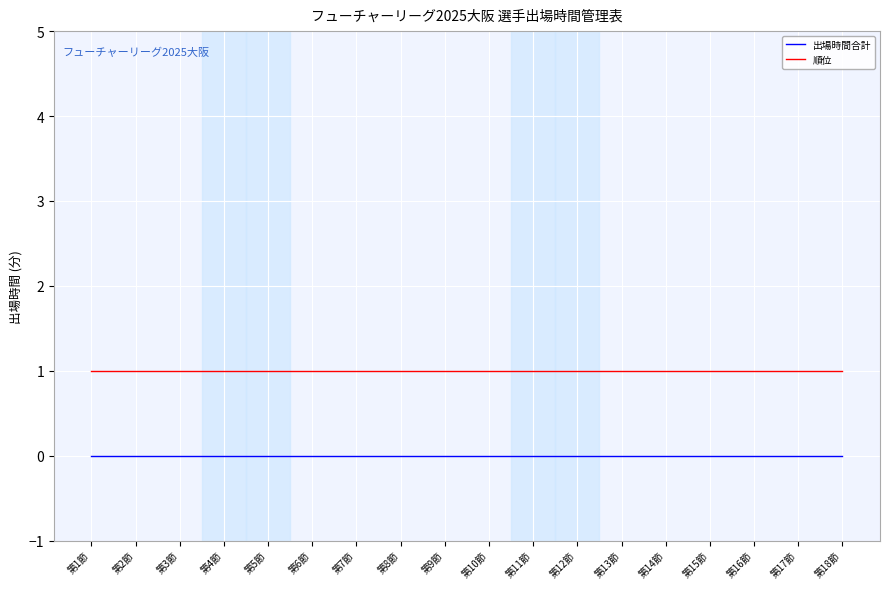

What are all the series names shown in the legend?

出場時間合計, 順位